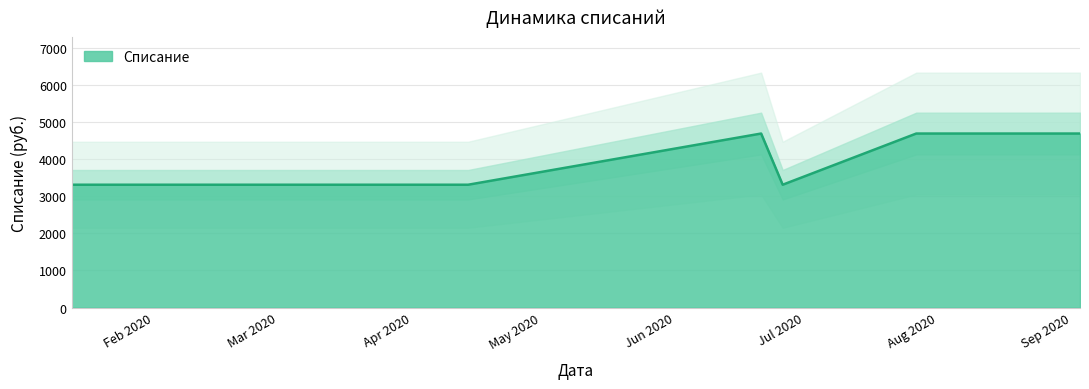

Count the values in the range 3312 to 4692.

9